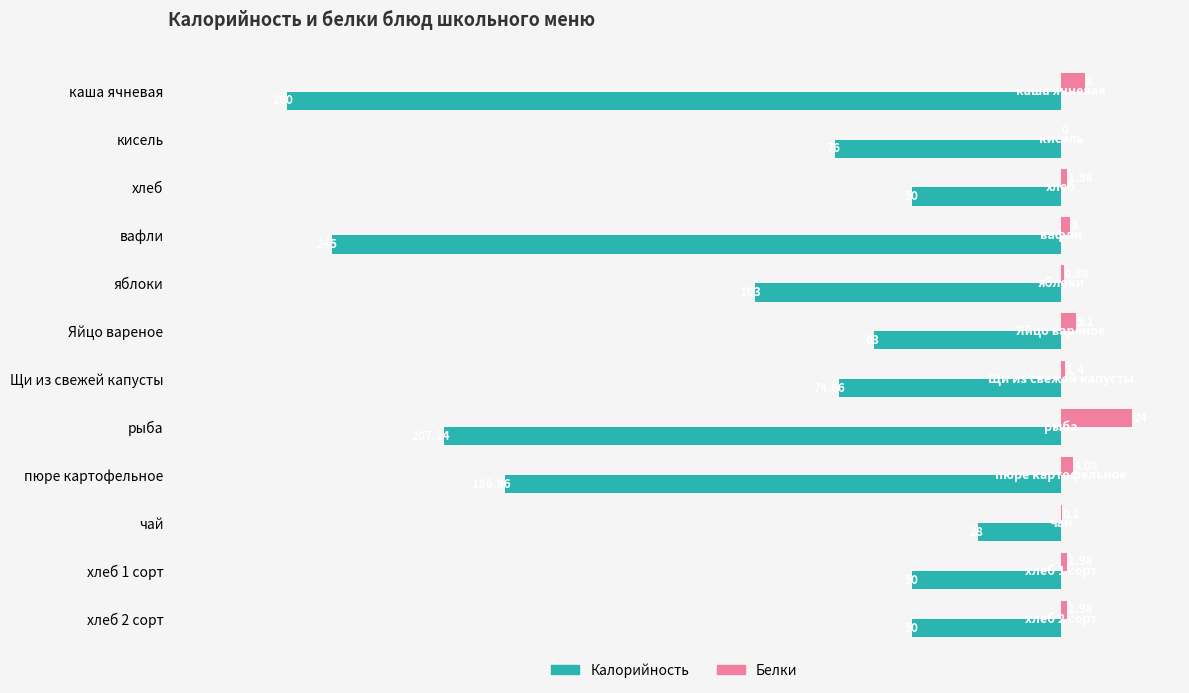

Is the value of Калорийность at Щи из свежей капусты greater than the value of Белки at рыба?

No